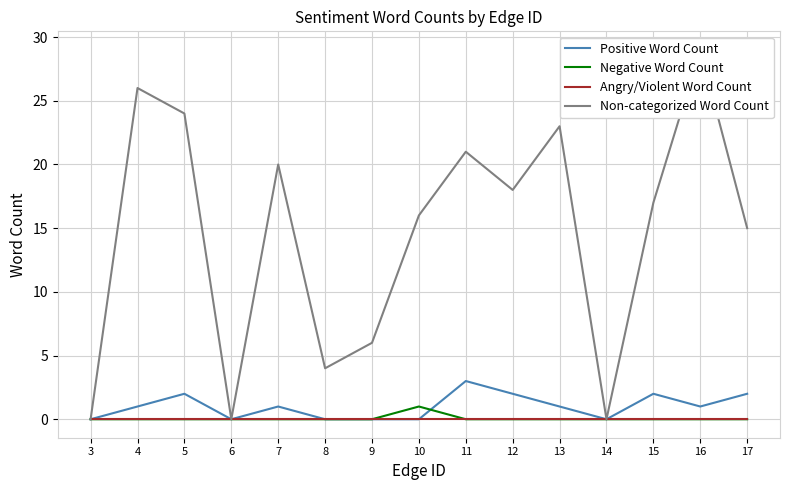

True or false: Angry/Violent Word Count and Non-categorized Word Count cross at least once.

False